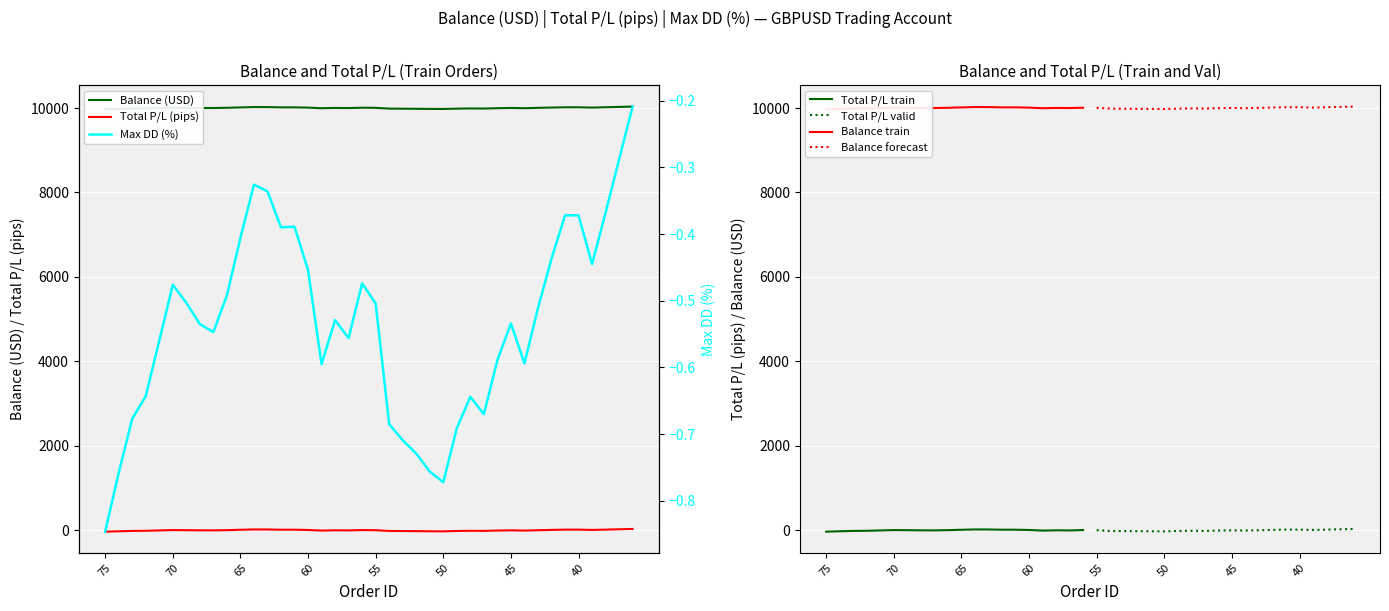

True or false: Balance (USD) and Total P/L (pips) cross at least once.

False